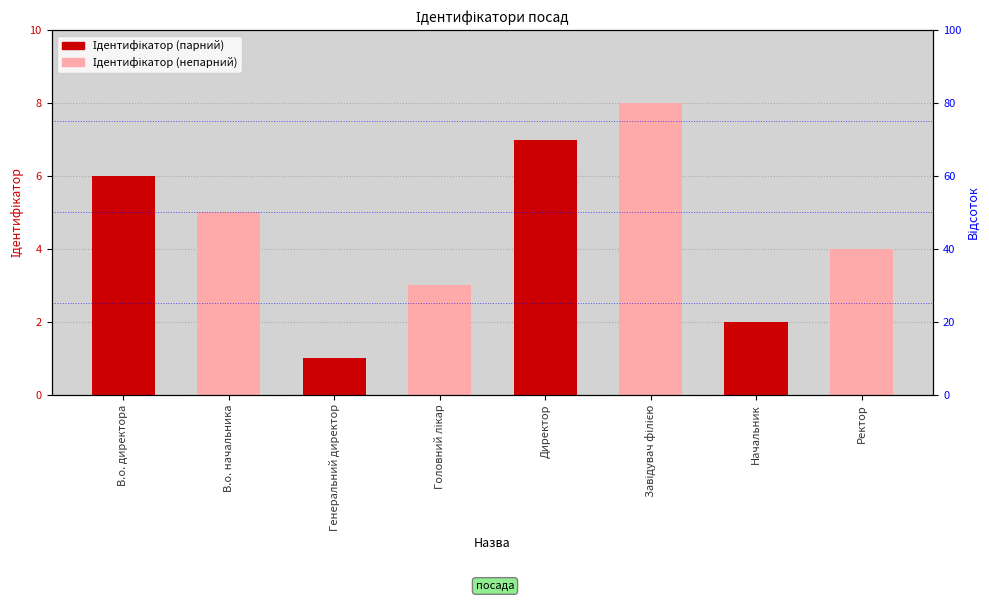

What is the greatest value displayed?

8